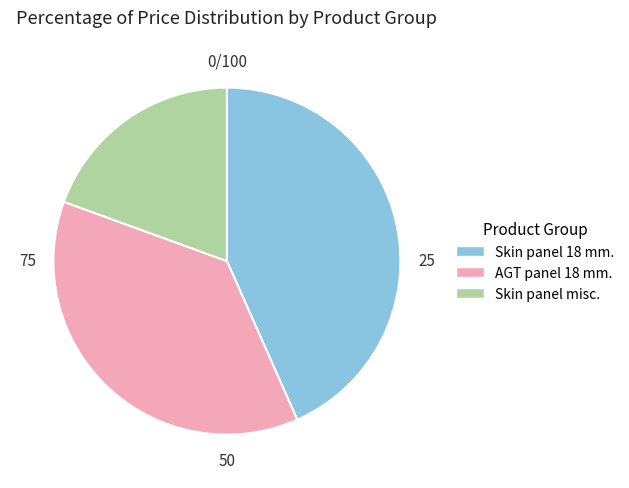

Do Skin panel 18 mm. and AGT panel 18 mm. together represent more than half of the pie?

Yes